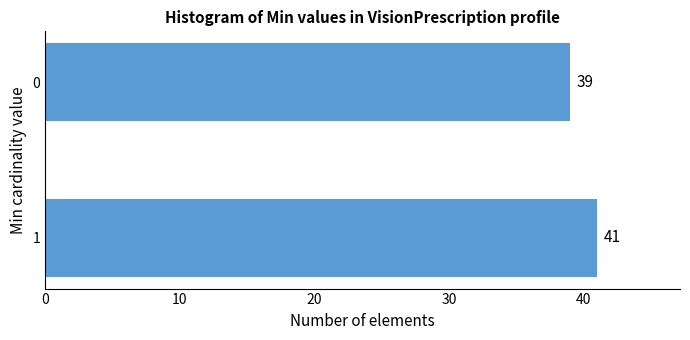

Reading top to bottom, list all the values displayed in this chart.

0=39	1=41